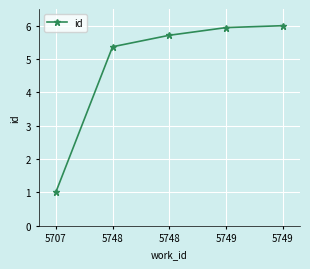

How many values exceed 5?

4